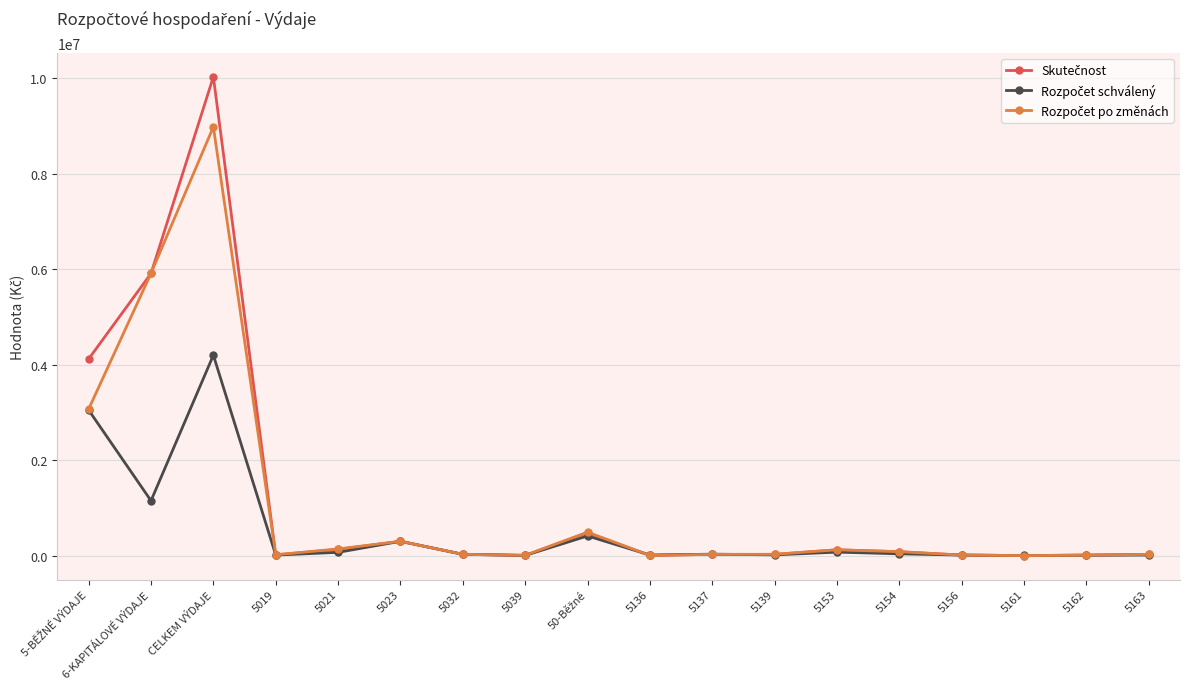

Which label corresponds to the largest value in the chart?

CELKEM VÝDAJE